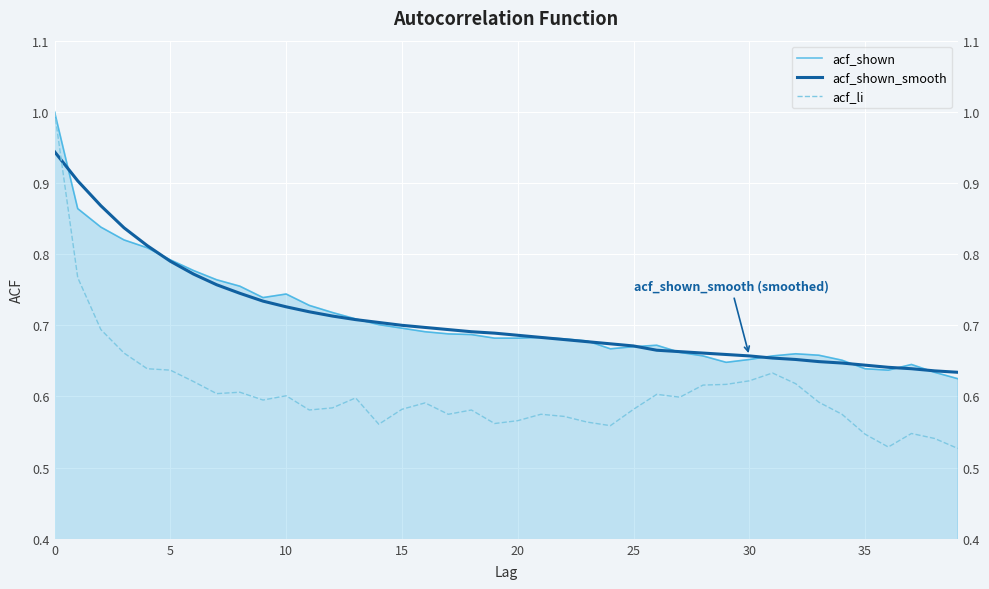

What is the difference between the second highest and minimum values in the acf_li series?

0.2